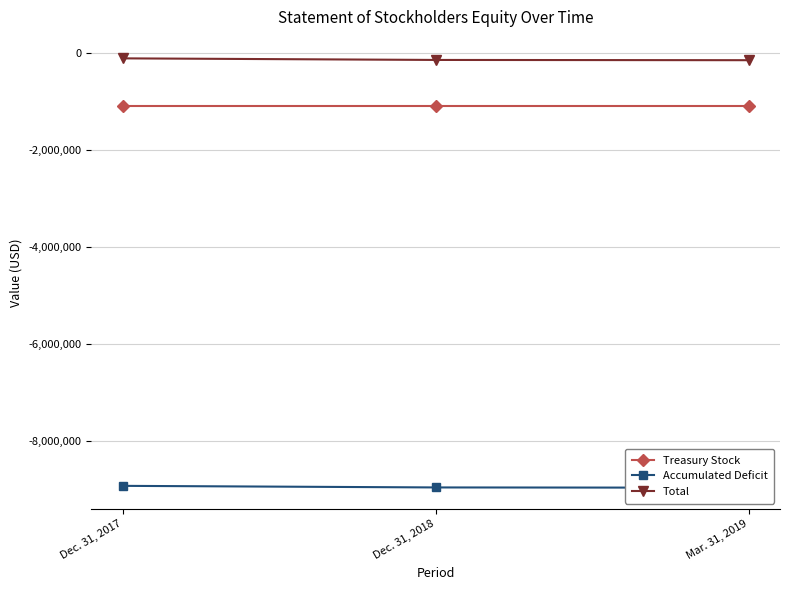

Reading left to right, what are all the values shown in this chart?

Treasury Stock: -1094517	-1094517	-1094517
Accumulated Deficit: -8930784	-8963578	-8968792
Total: -113151	-145945	-151159